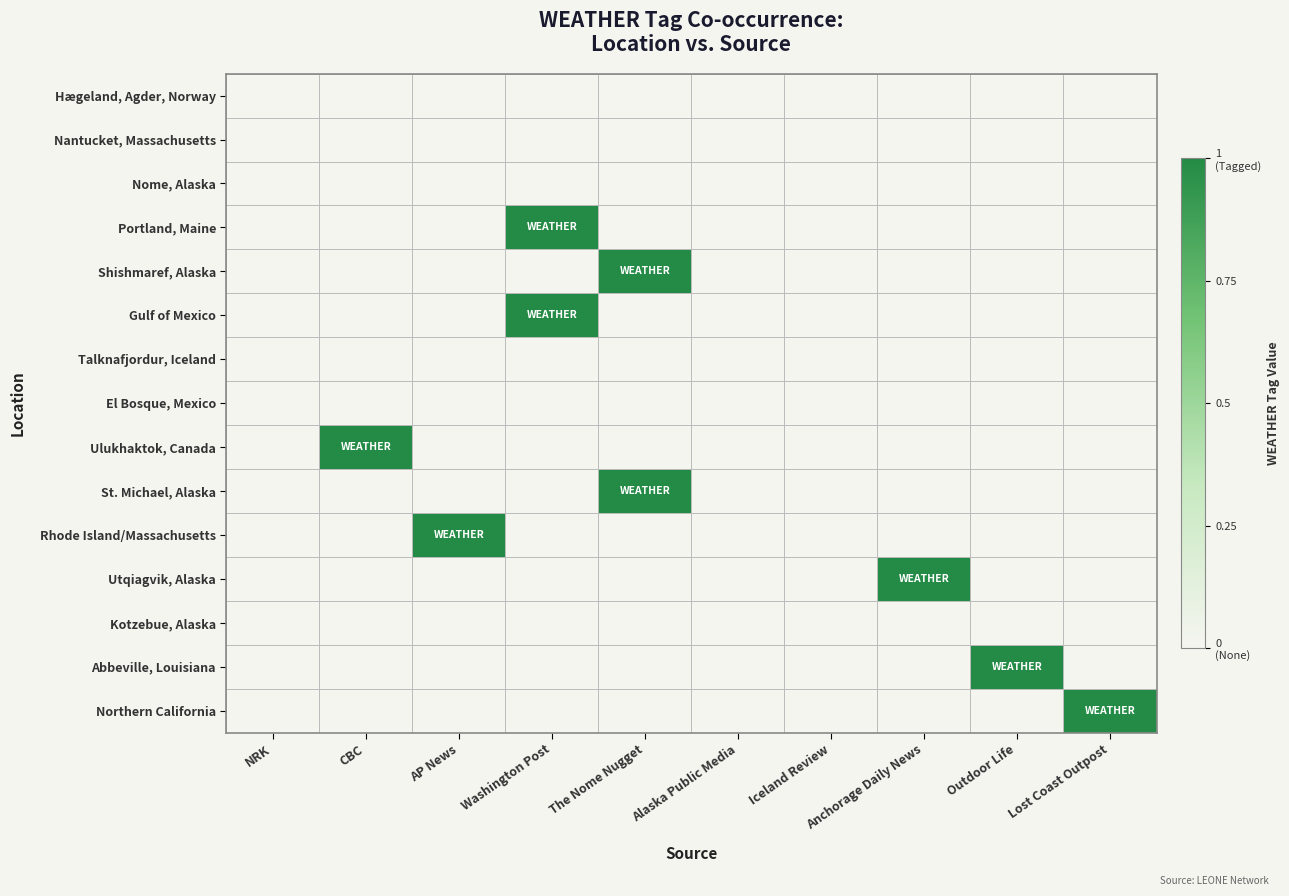

Which series has the largest total across all categories?

Portland, Maine